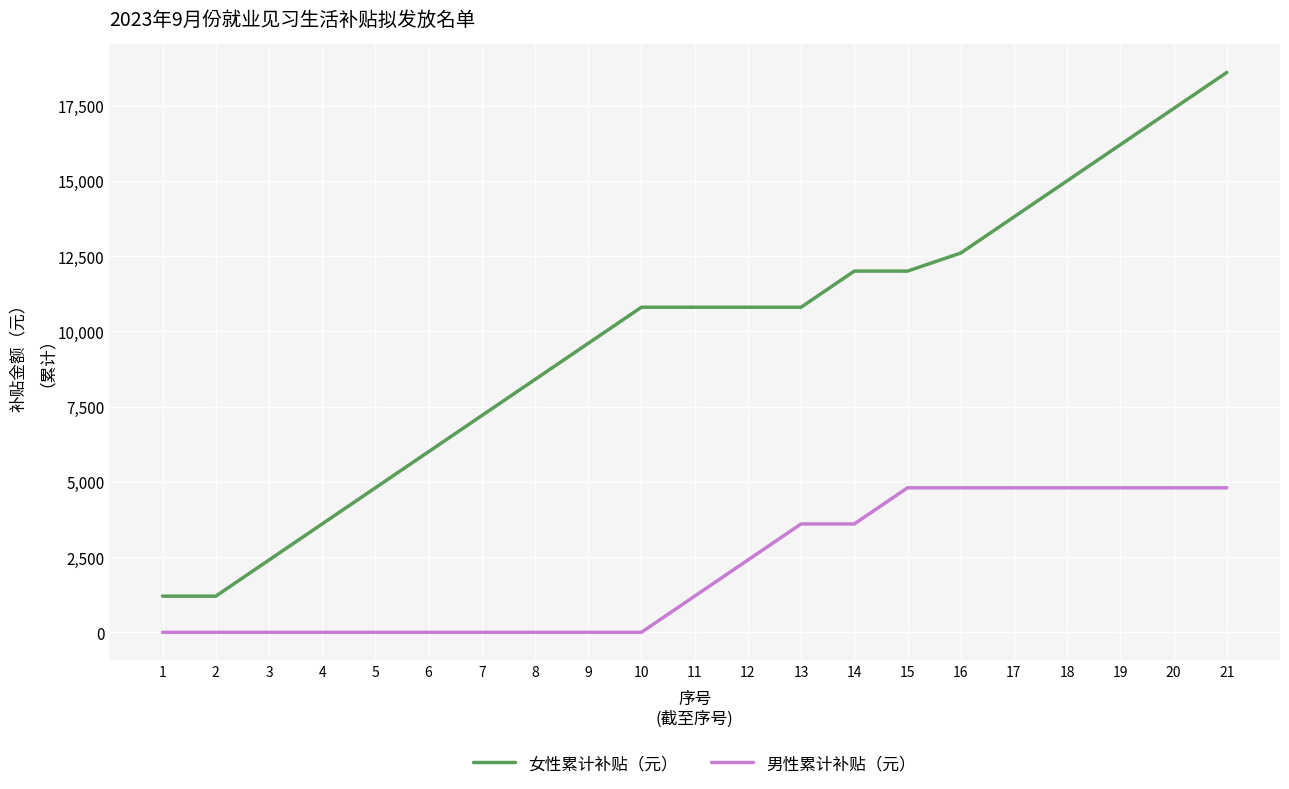

At 3, list the series in order from largest to smallest.

女性累计补贴（元）, 男性累计补贴（元）